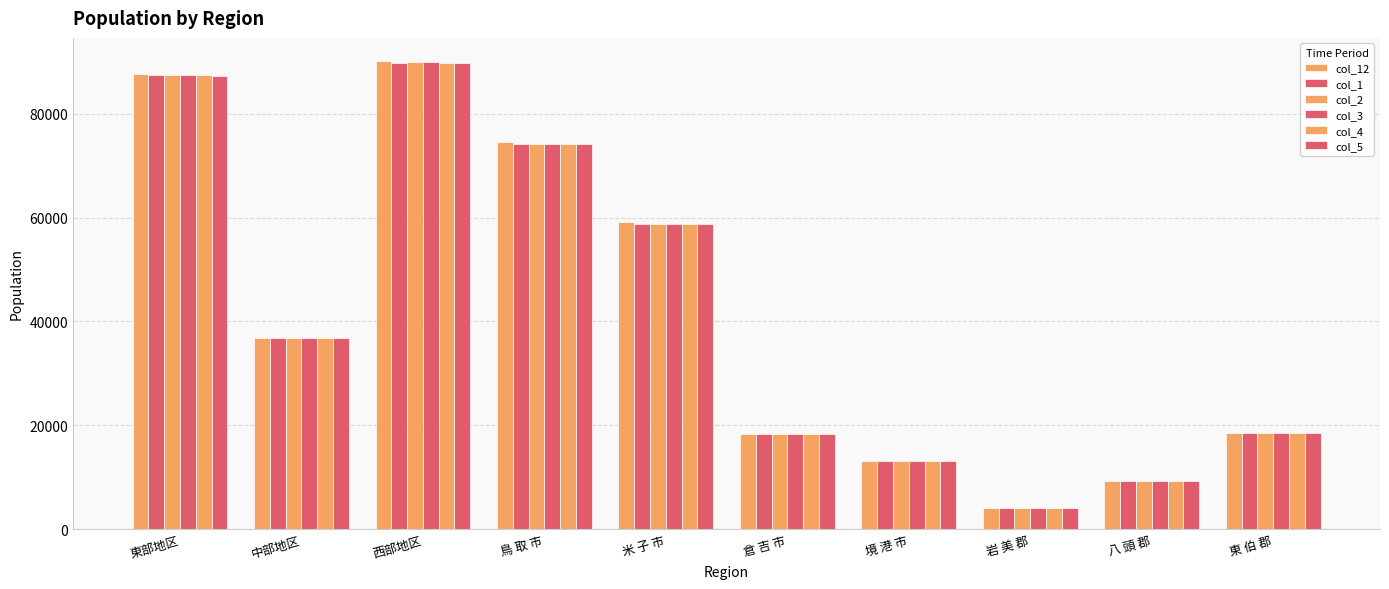

Count the number of categories in the chart.

10